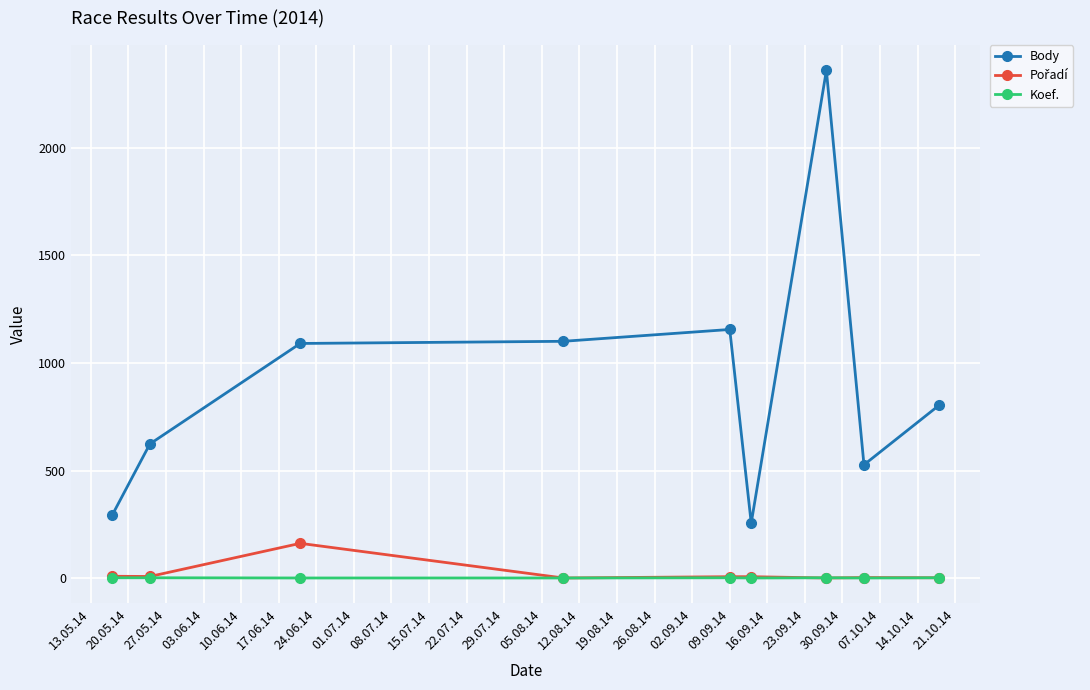

Which series has the widest spread of values?

Body